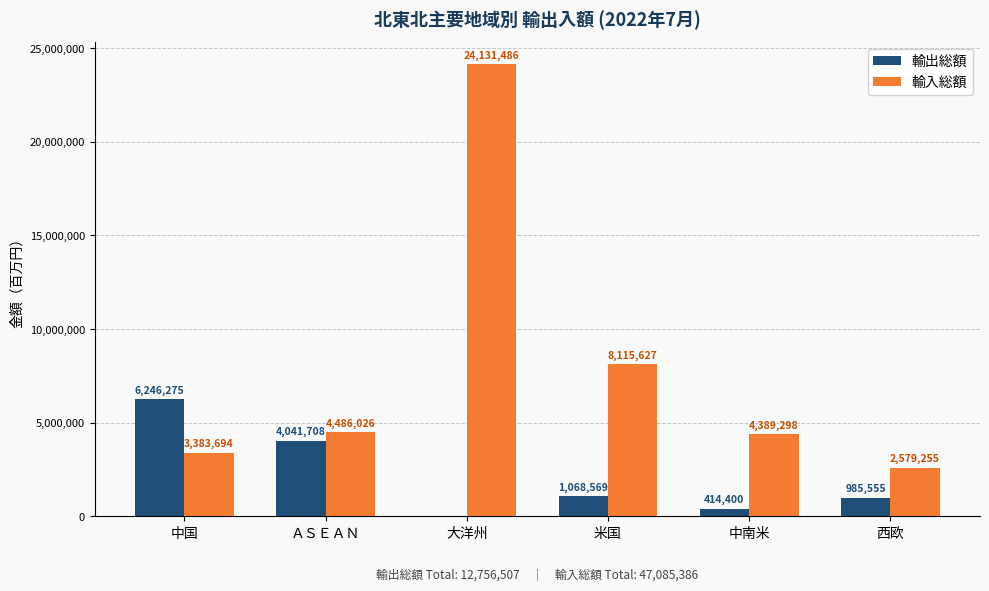

How many groups of bars are there?

6